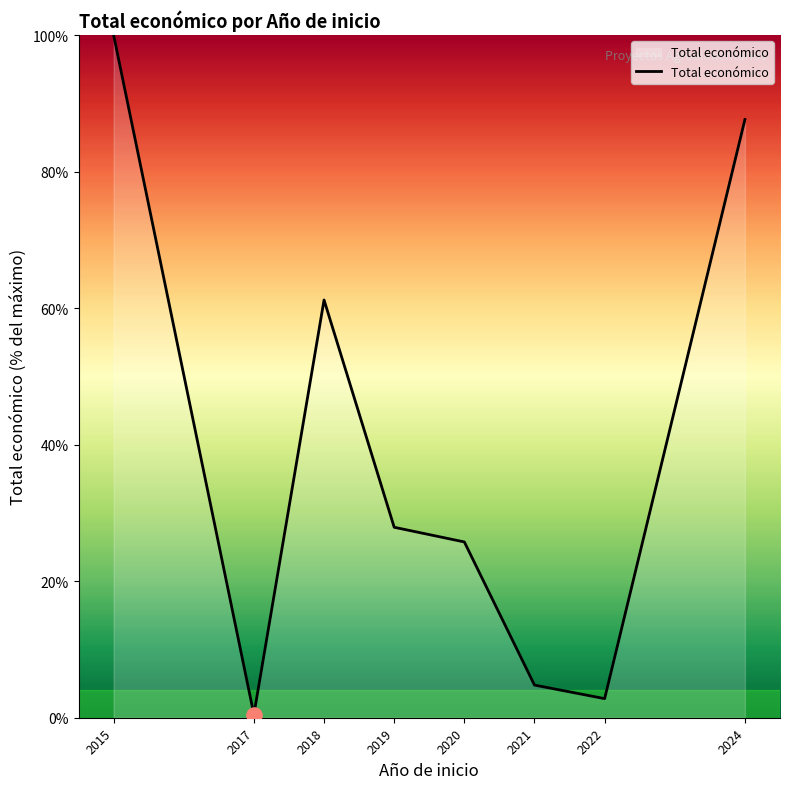

Approximately how many times larger is the value at 2021 compared to 2019?

0.2